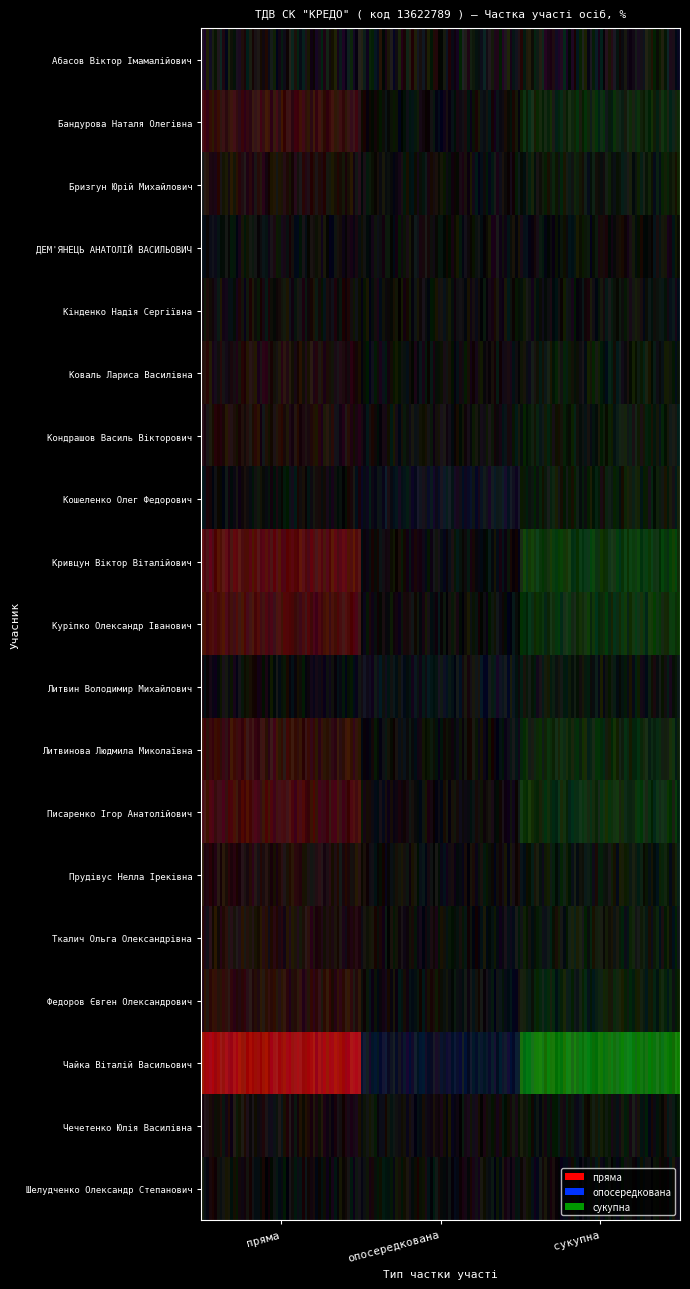

Between 0 and 2, which is larger?

2